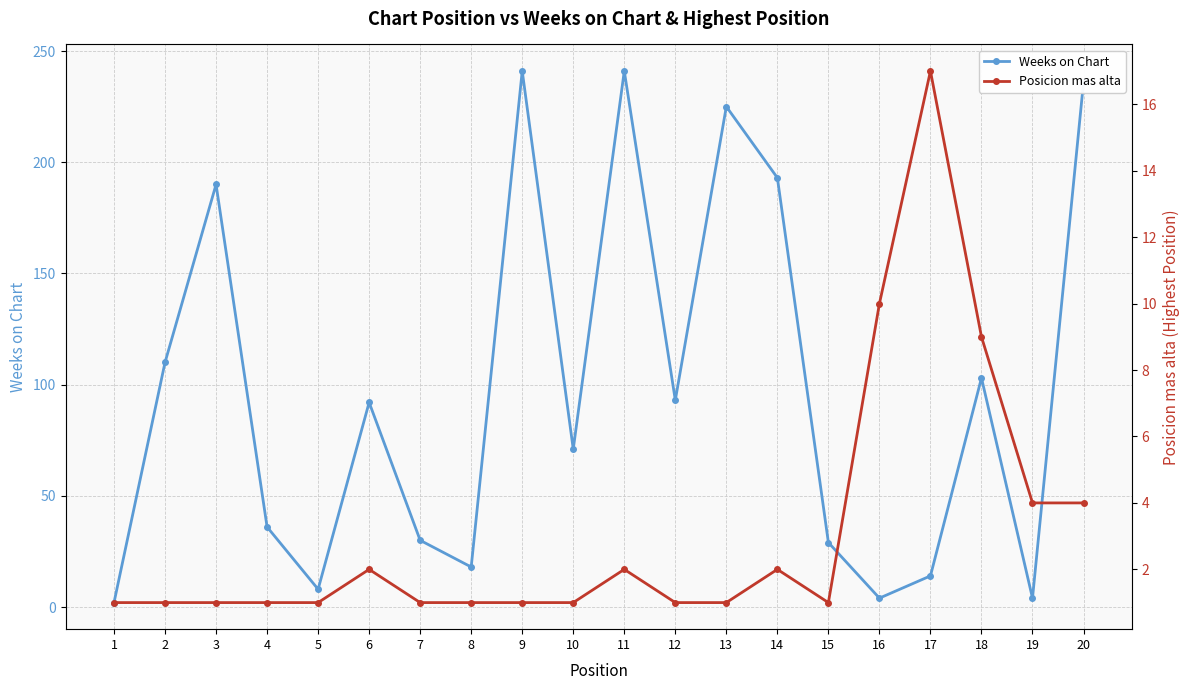

What is the approximate value of Weeks on Chart at 20, to the nearest 10?

240